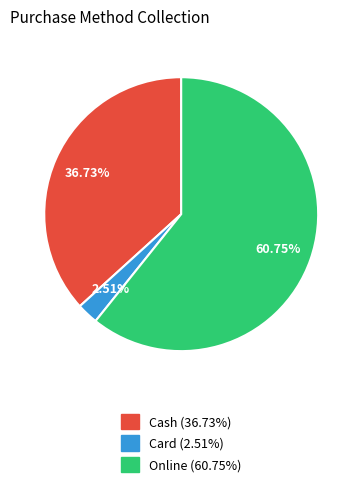

Which slice is the smallest?

Card